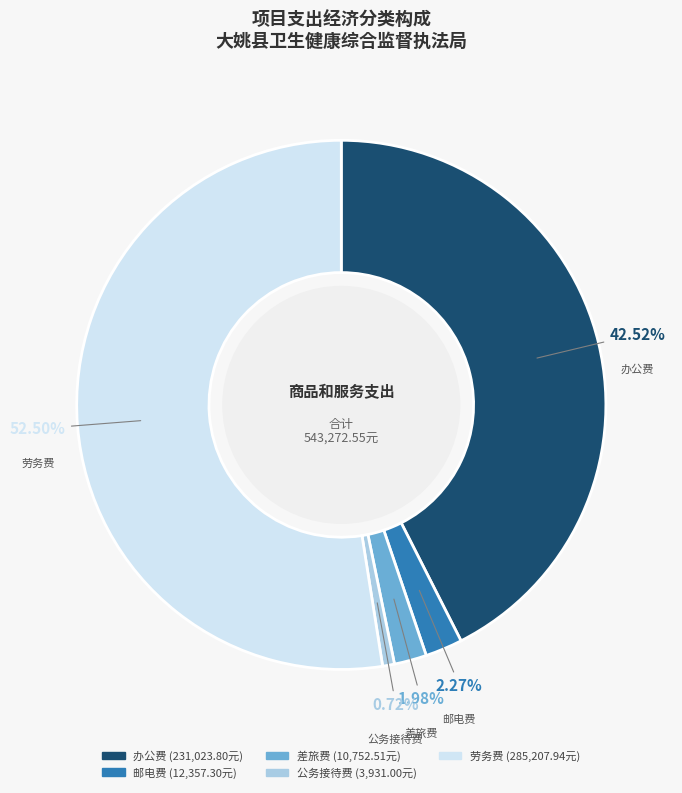

Which category has the smallest portion of the pie?

公务接待费